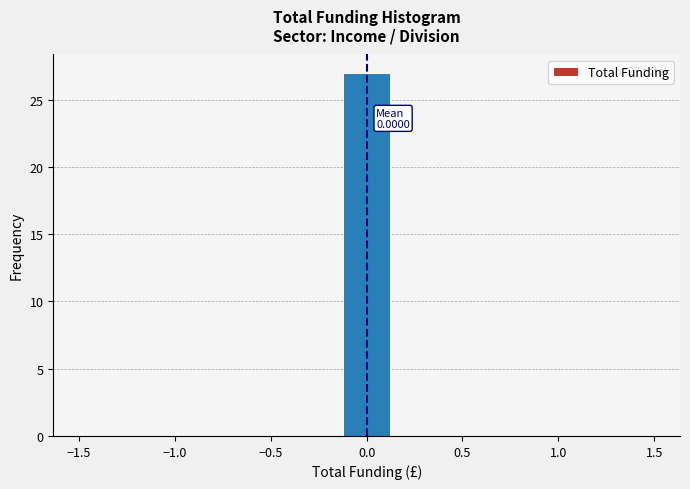

Over which range of the x-axis is the bar tallest?

-0.15 to 0.15